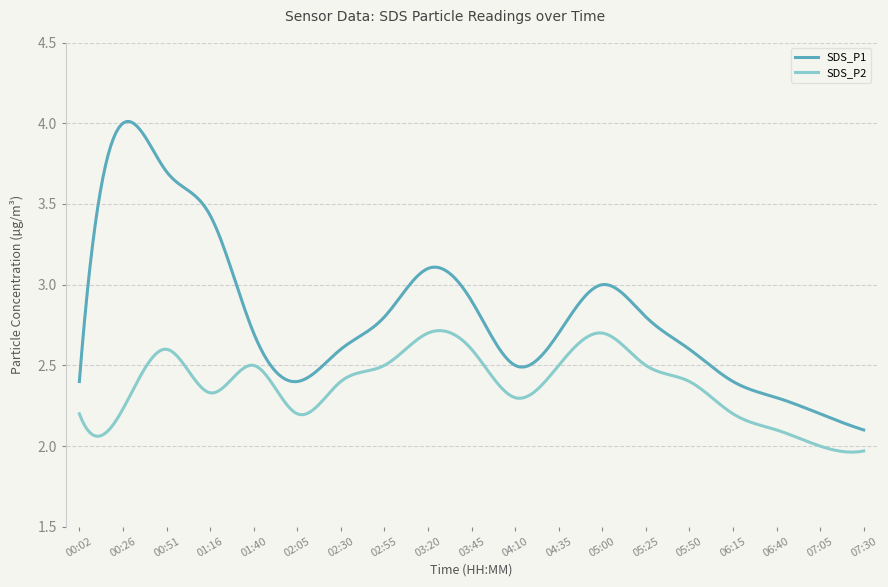

Does the chart display data point markers on the line(s)?

No